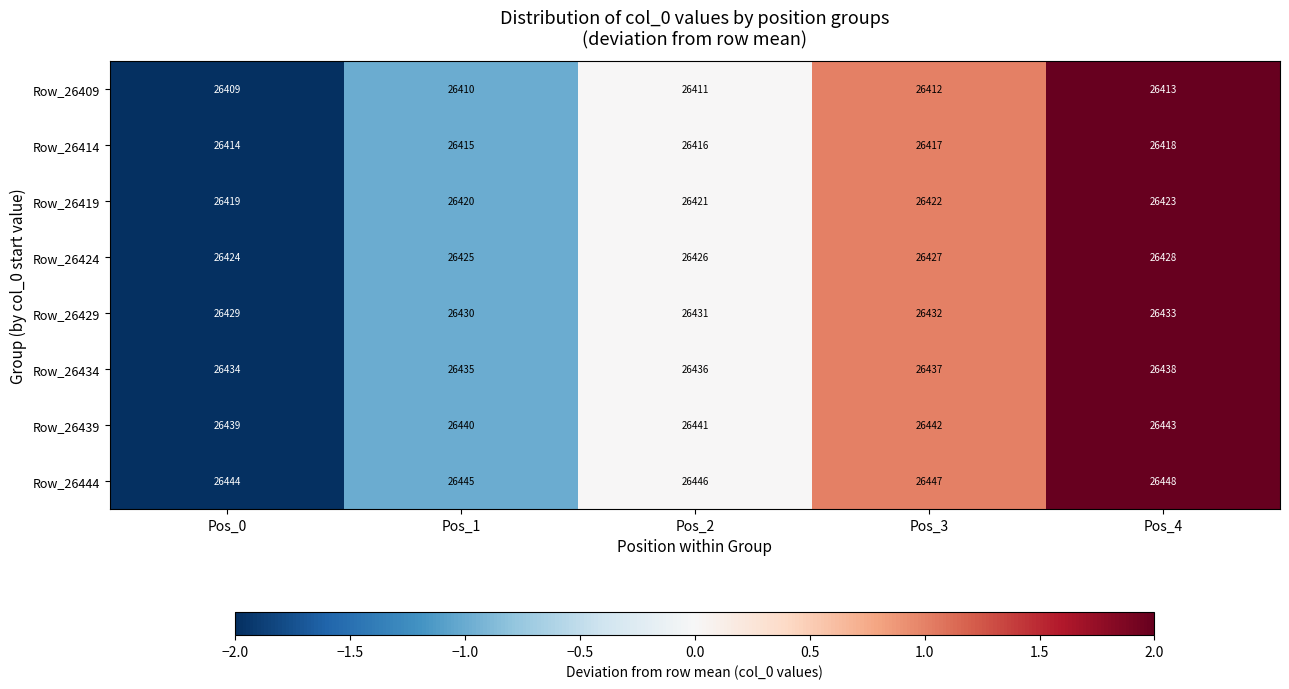

List the series in order of their peak value, highest first.

Row_26444, Row_26439, Row_26434, Row_26429, Row_26424, Row_26419, Row_26414, Row_26409